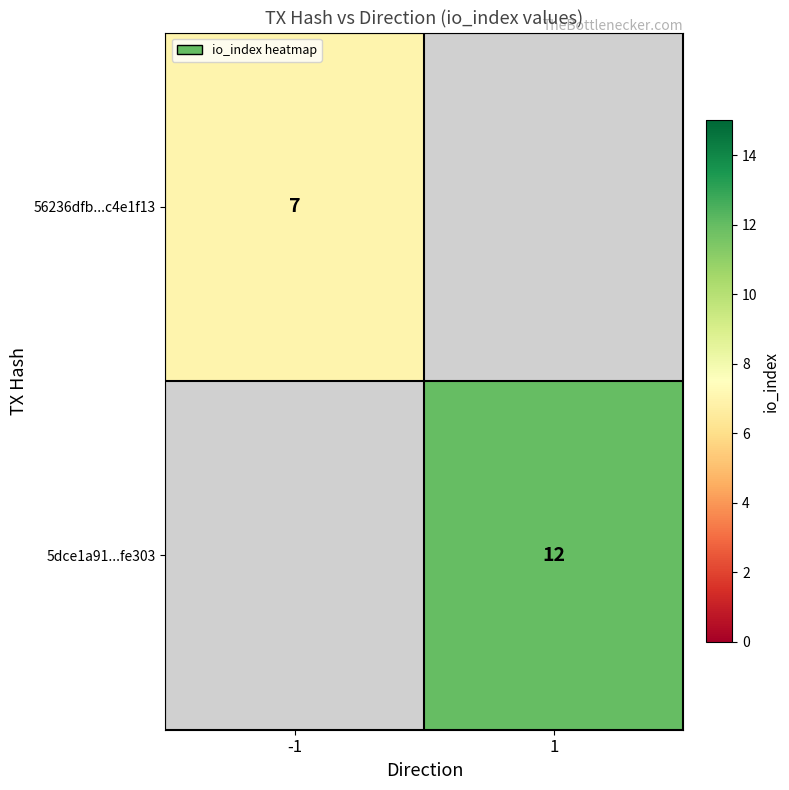

The 5dce1a91...fe303 series shows 6 at 1. True or false?

False